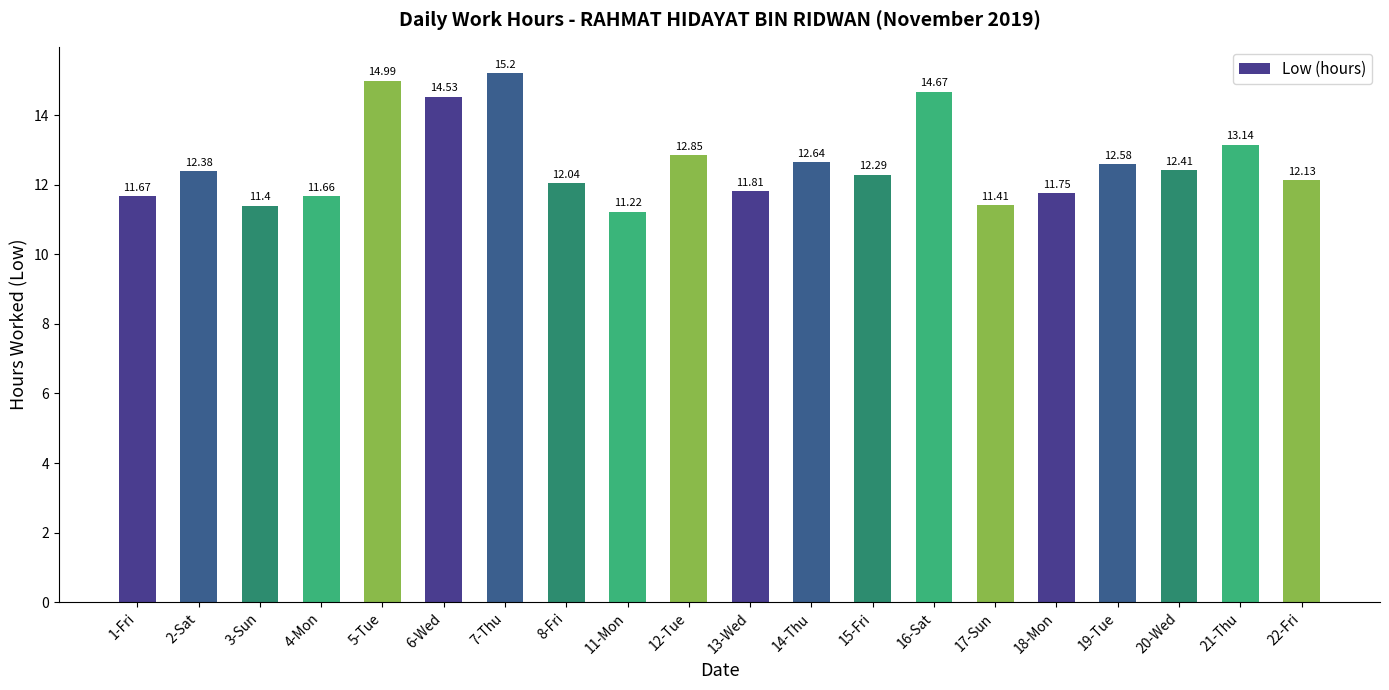

Which category has the highest value across all series?

7-Thu